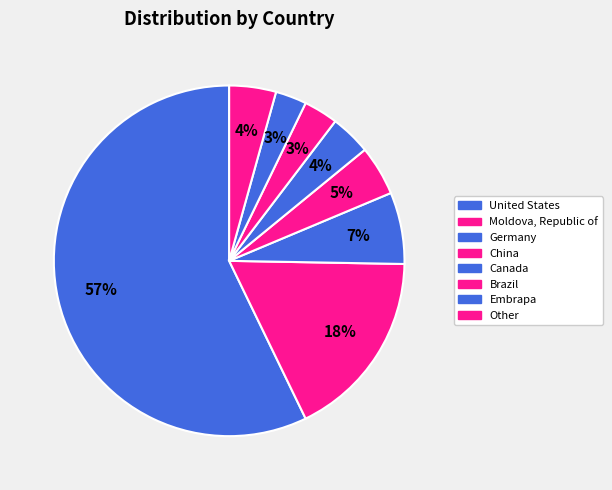

To the nearest percent, what is the difference between the Embrapa and Moldova, Republic of slice percentages?

15%